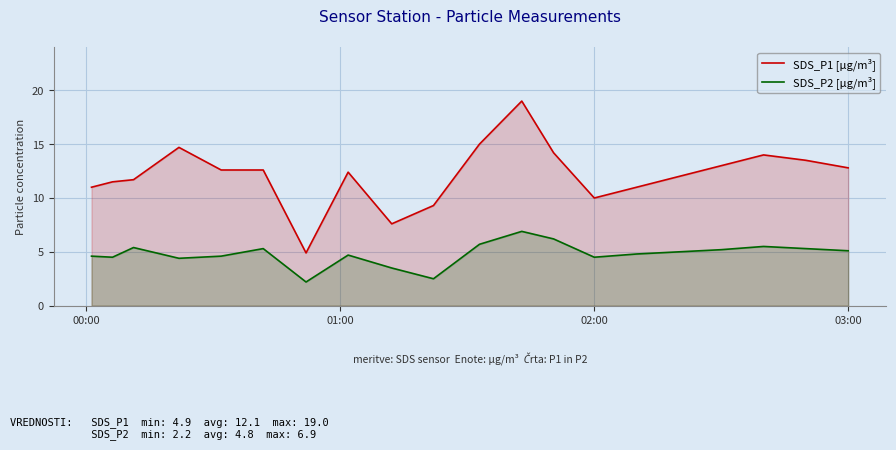

Which series has the largest total across all categories?

SDS_P1 [µg/m³]